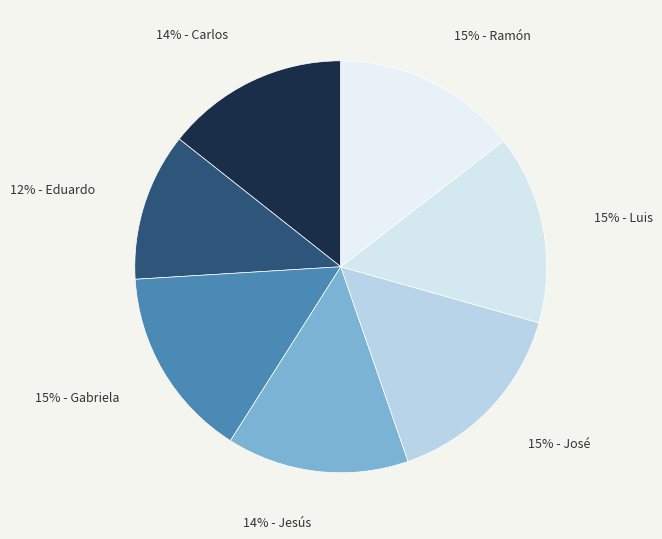

To the nearest percent, what is the average slice percentage?

14%